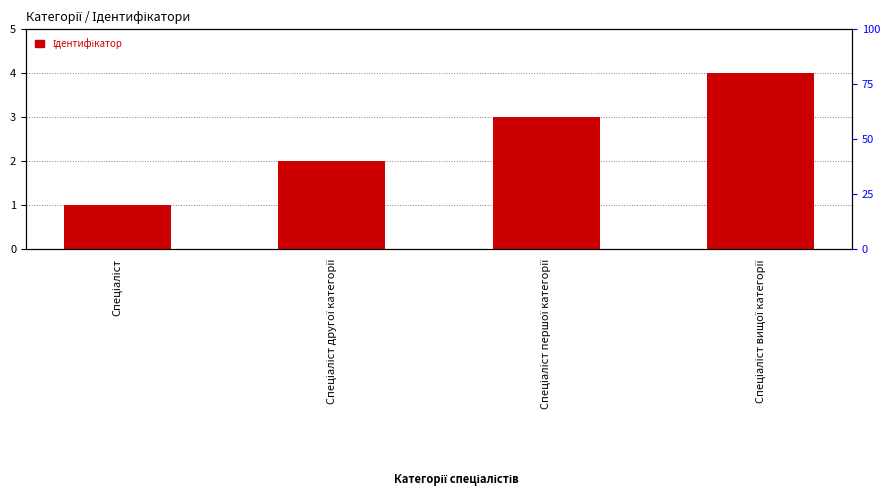

Reading left to right, list all the values displayed in this chart.

Спеціаліст=1	Спеціаліст другої категорії=2	Спеціаліст першої категорії=3	Спеціаліст вищої категорії=4